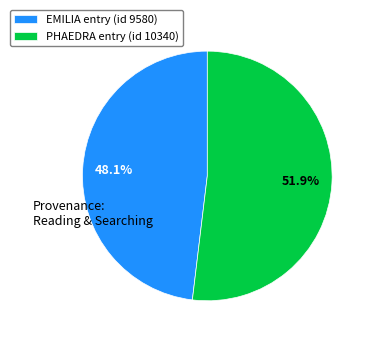

What is the smallest slice in the pie chart?

EMILIA entry (id 9580)